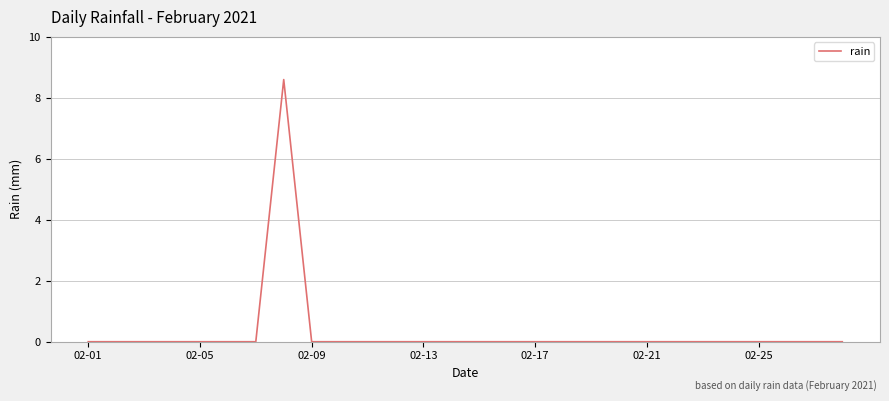

What is the difference between the maximum and minimum values?

8.6